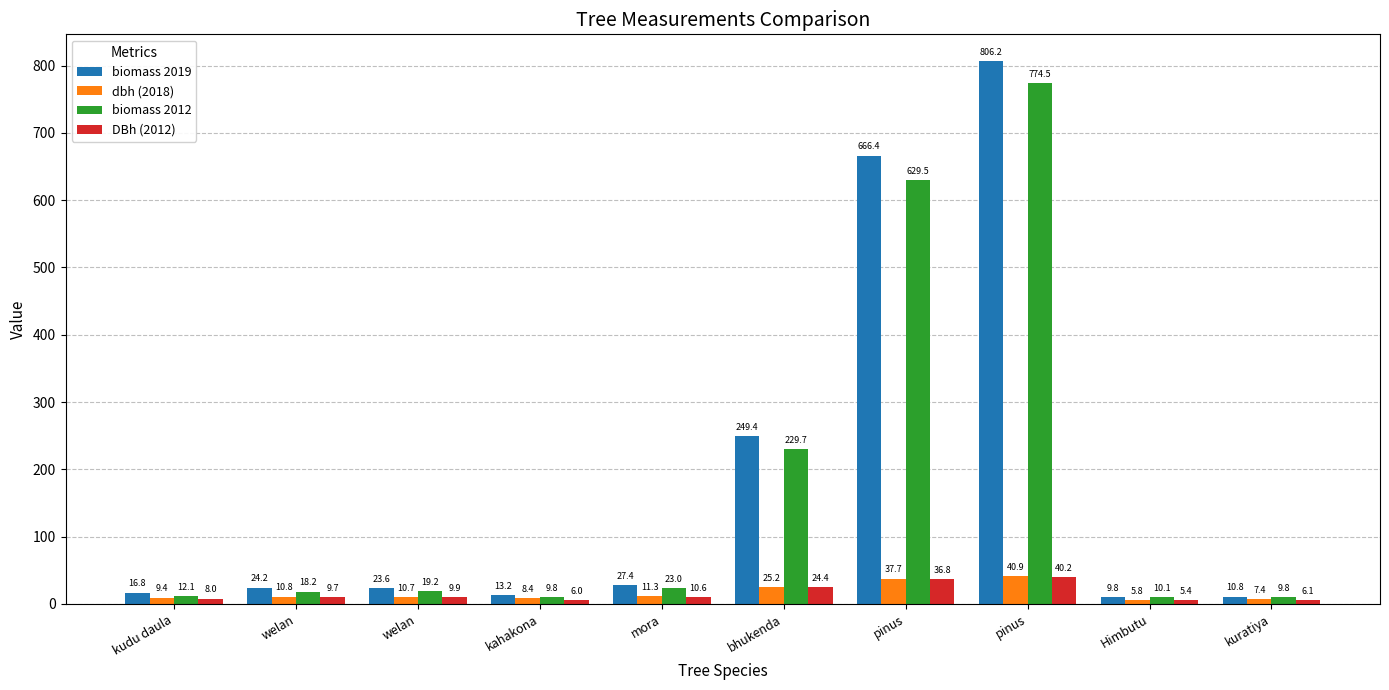

At pinus, list the series in order from smallest to largest.

DBh (2012), dbh (2018), biomass 2012, biomass 2019